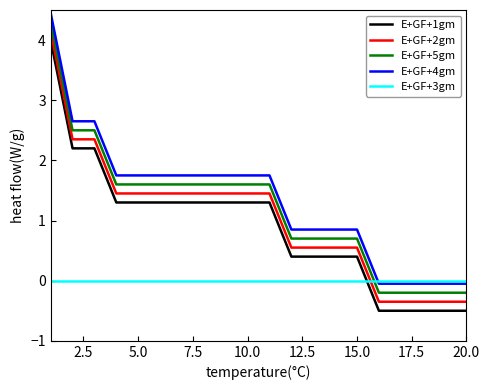

Is this an area chart (filled region under the line)?

No